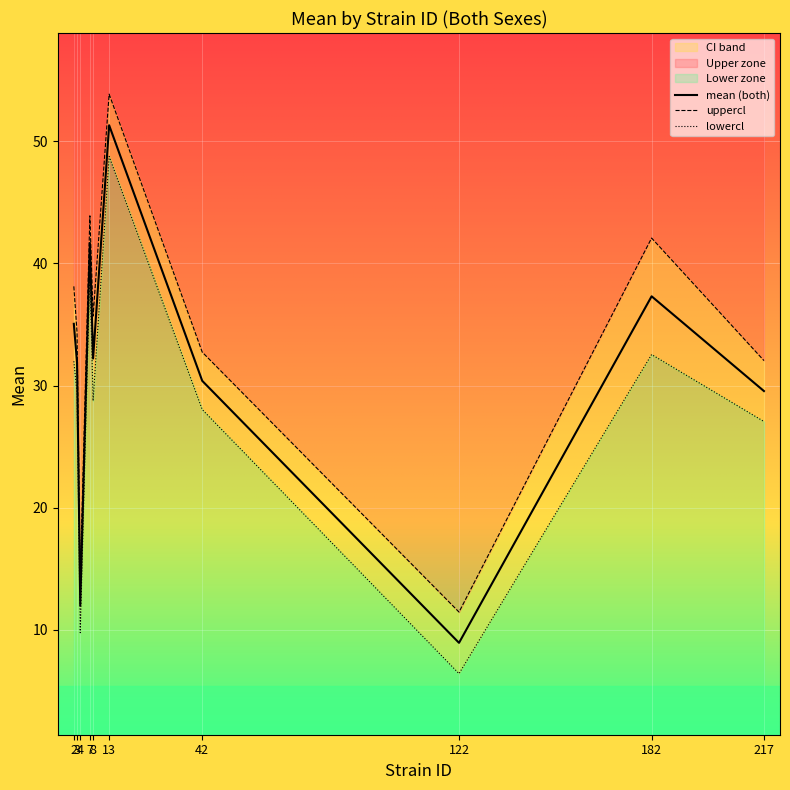

At which label does uppercl_both reach its minimum?

122